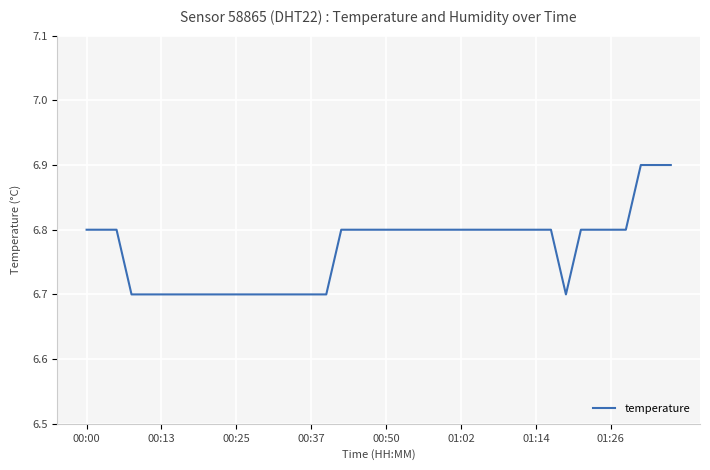

What is the greatest value displayed?

6.9